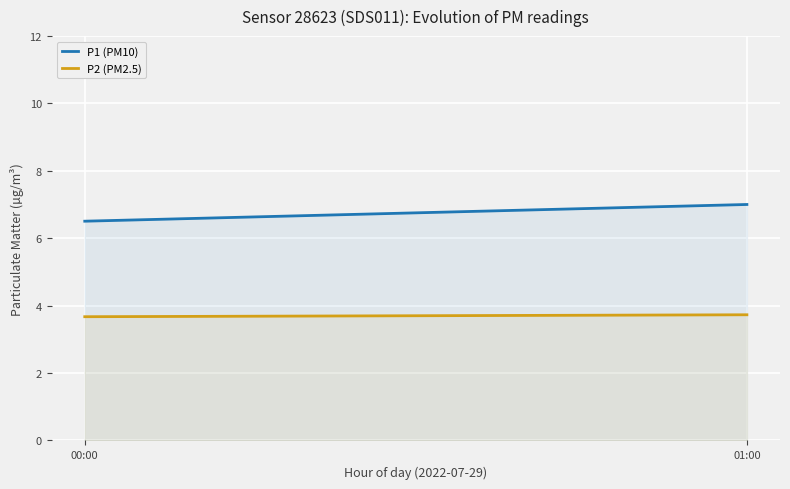

What are all the series names shown in the legend?

P1 (PM10), P2 (PM2.5)